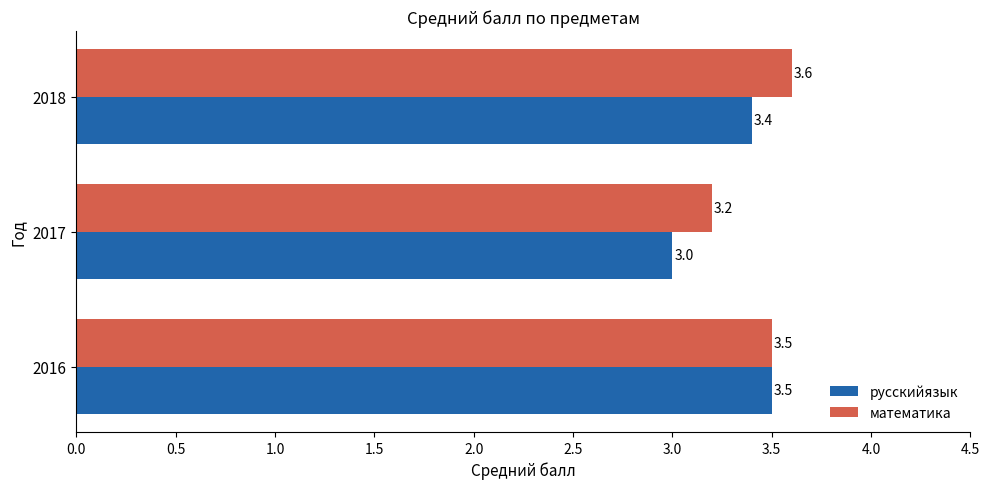

Which series has the widest spread of values?

русскийязык